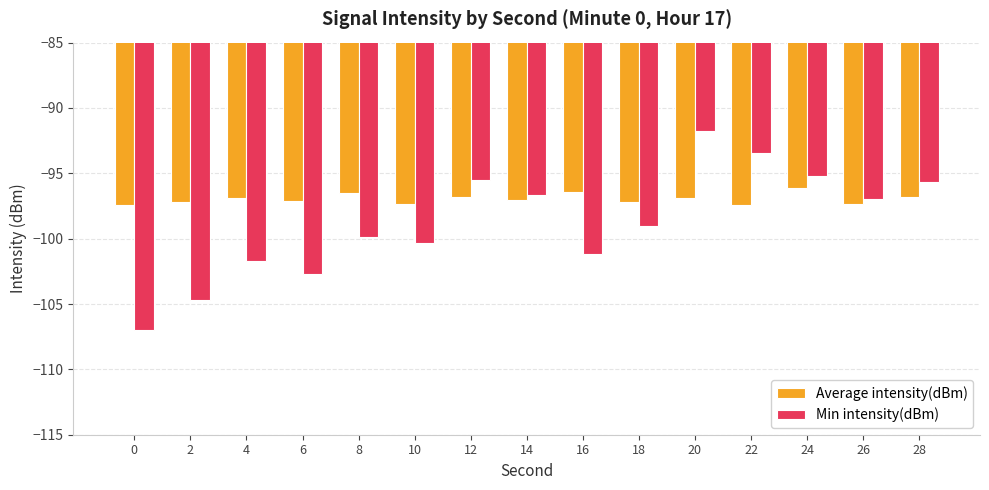

What is the total value across all series at 22?

-190.9